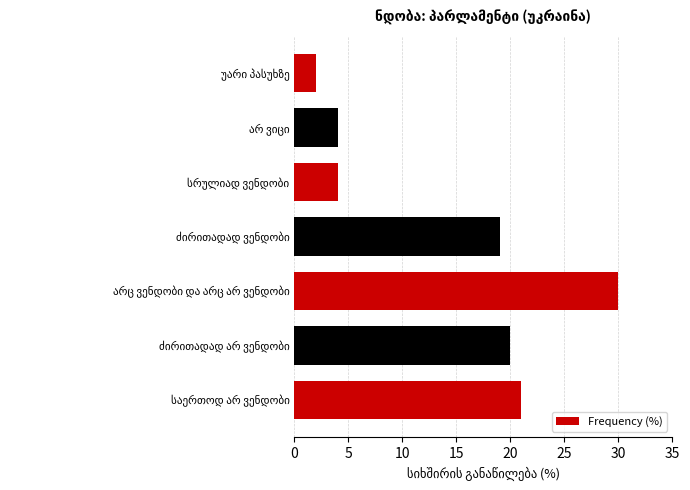

What is the difference between the maximum and minimum values?

28